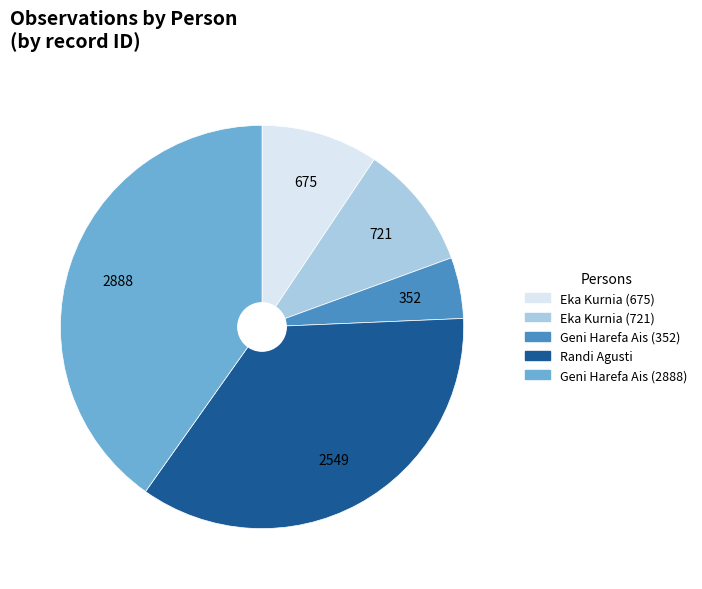

What is the smallest slice in the pie chart?

Geni Harefa Ais (352)